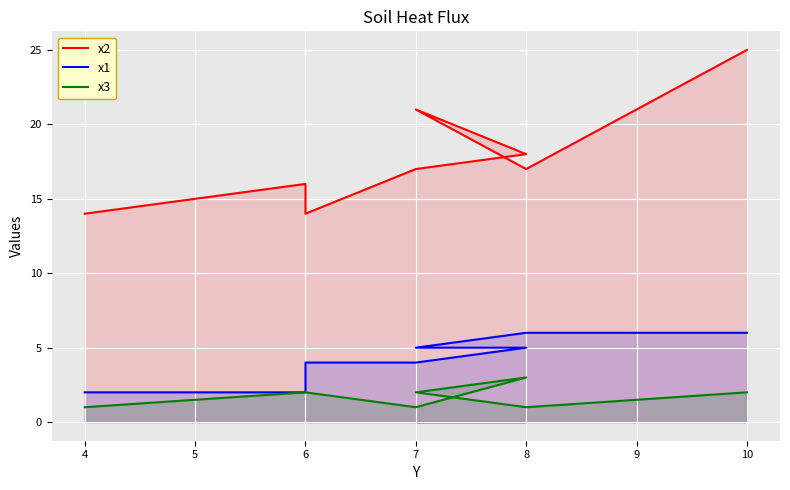

Between 6 and 10, which is larger?

10